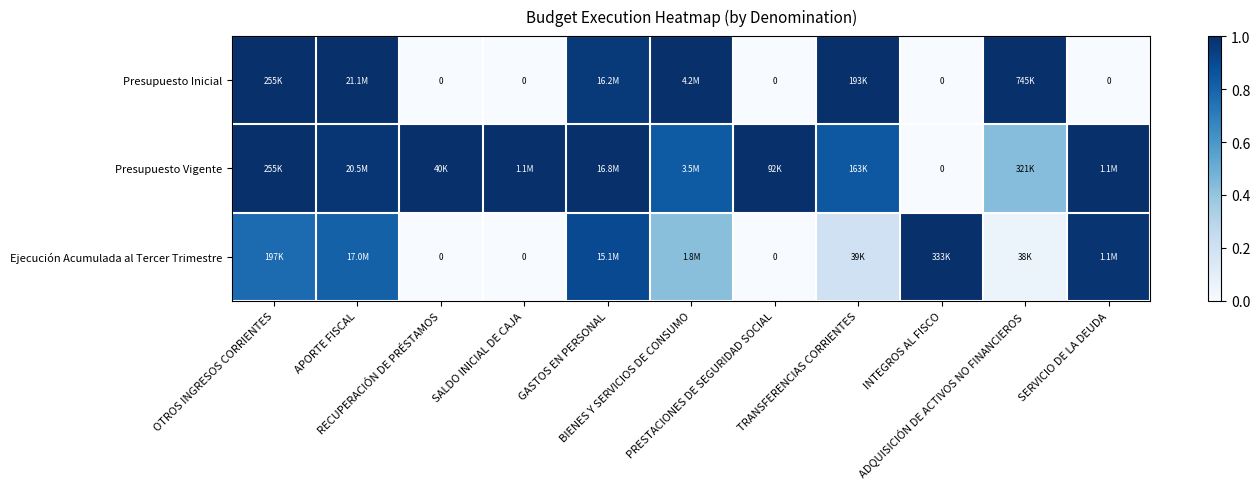

Which series has the largest total across all categories?

Presupuesto Vigente